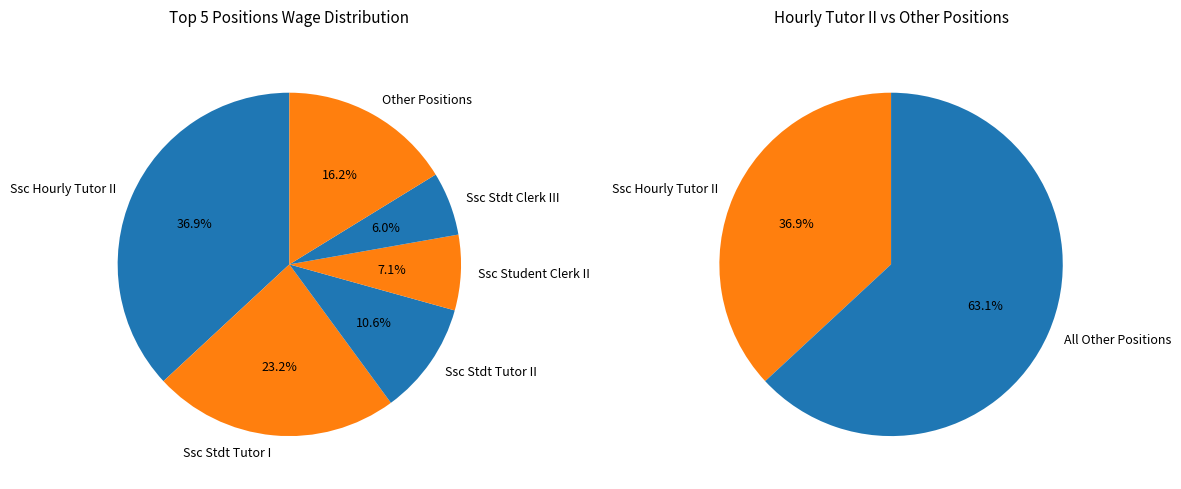

Is Ssc Stdt Embedded Tutor I the majority of the pie?

No